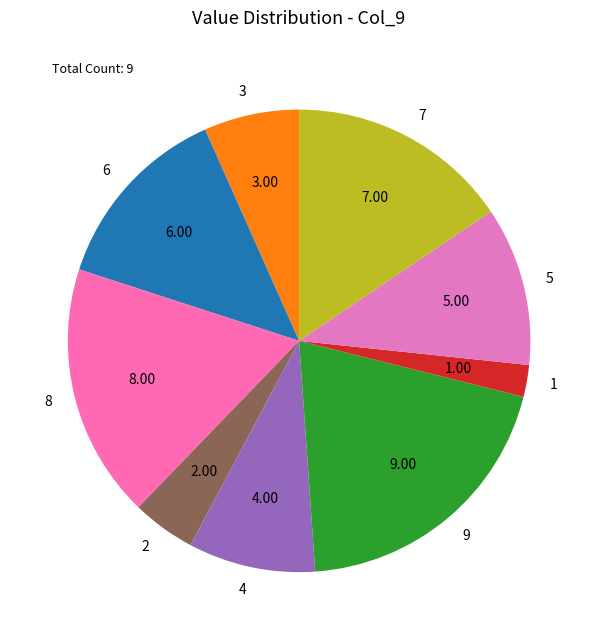

Is the sum of 4 and 5 greater than half?

No